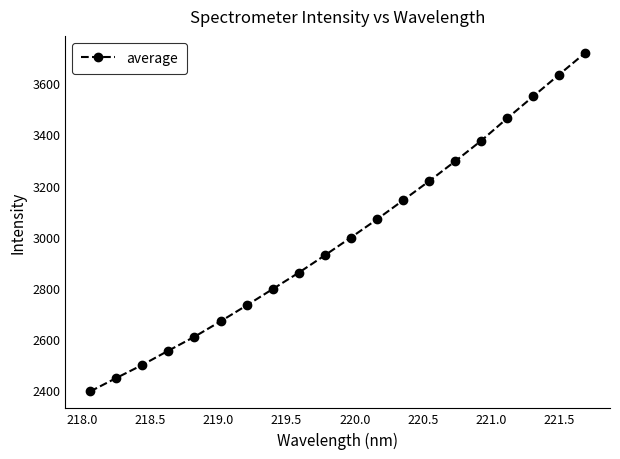

Reading right to left, list all the values displayed in this chart.

3719.1	3634.1	3548.6	3462.7	3374.9	3294.5	3216.7	3141.6	3067.3	2996.4	2926.7	2858.8	2794.8	2730.8	2668.5	2608.3	2553.8	2498.1	2446.8	2394.4